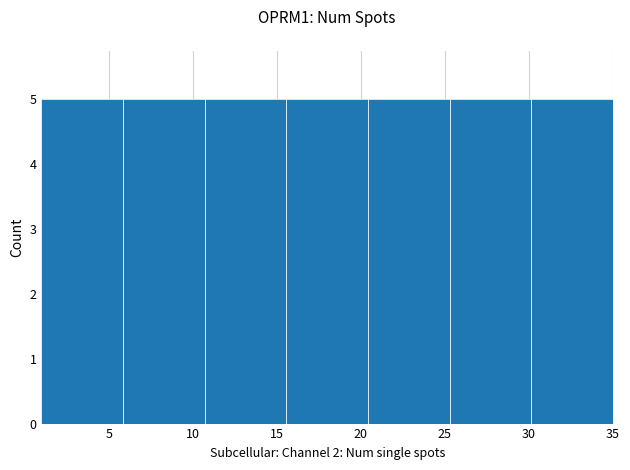

Reading left to right, transcribe this chart: for each bar, give the range it covers on the x-axis and its height. Neither the bar edges nor the heights are printed on the chart, so give them approximately, as read against the axes.

1.0 to 6.0: 5
6.0 to 10.5: 5
10.5 to 15.5: 5
15.5 to 20.5: 5
20.5 to 25.5: 5
25.5 to 30.0: 5
30.0 to 35.0: 5